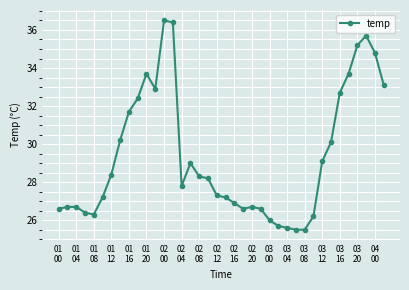

Does the chart have visible grid lines?

Yes